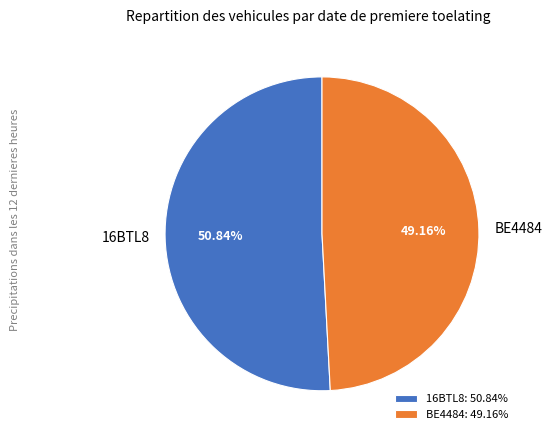

Is the sum of 16BTL8 and BE4484 greater than half?

Yes